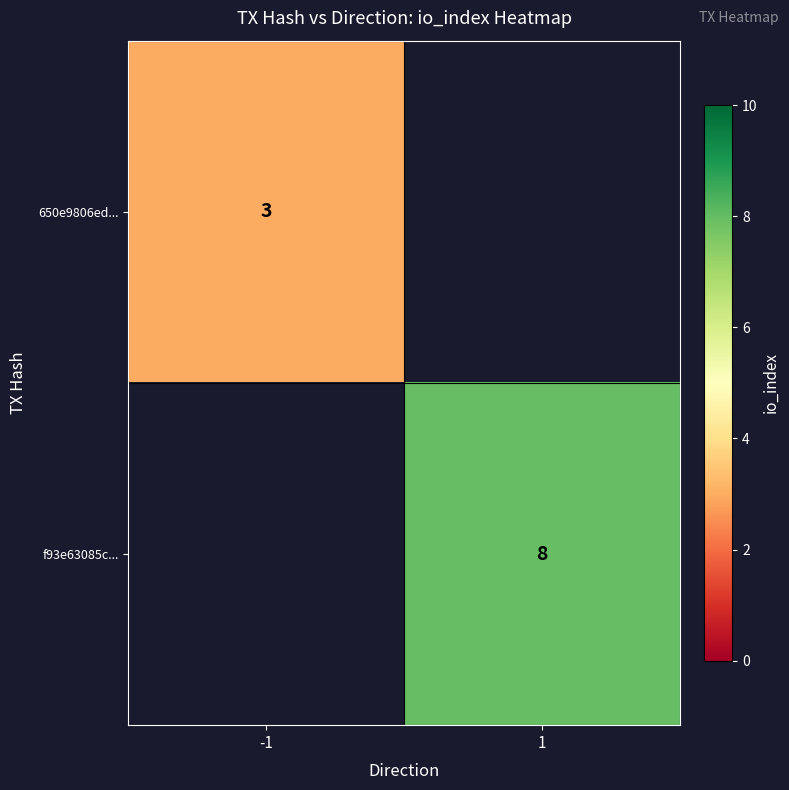

Is it true that 650e9806ed... equals 1 at -1?

False